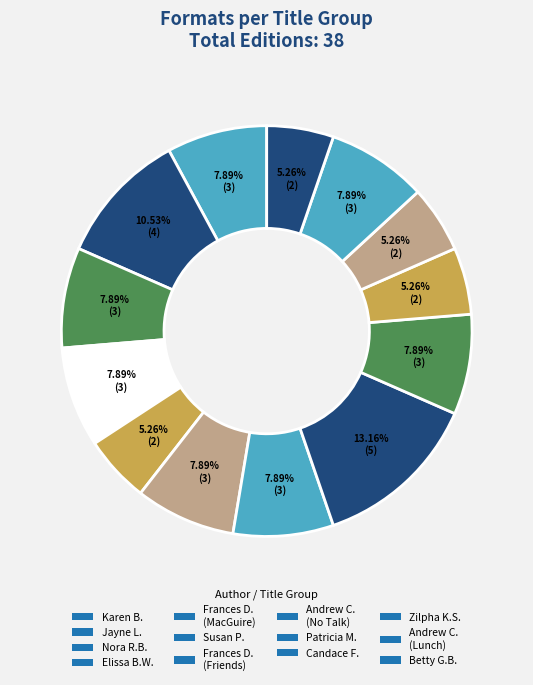

How many segments does this pie chart have?

13